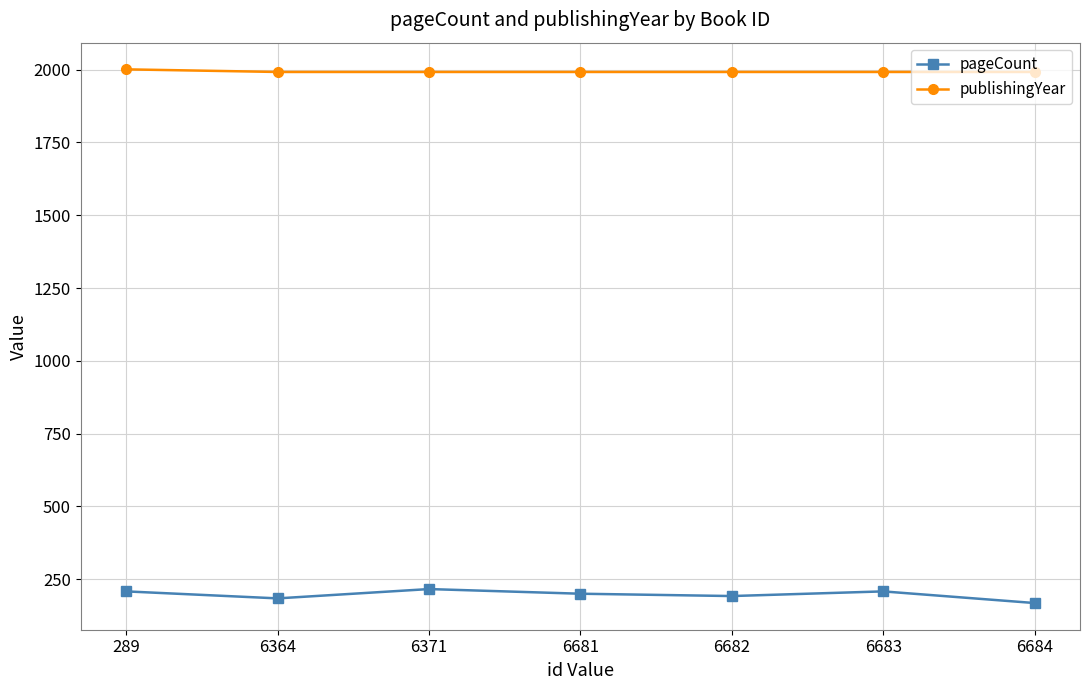

Does the chart display data point markers on the line(s)?

Yes